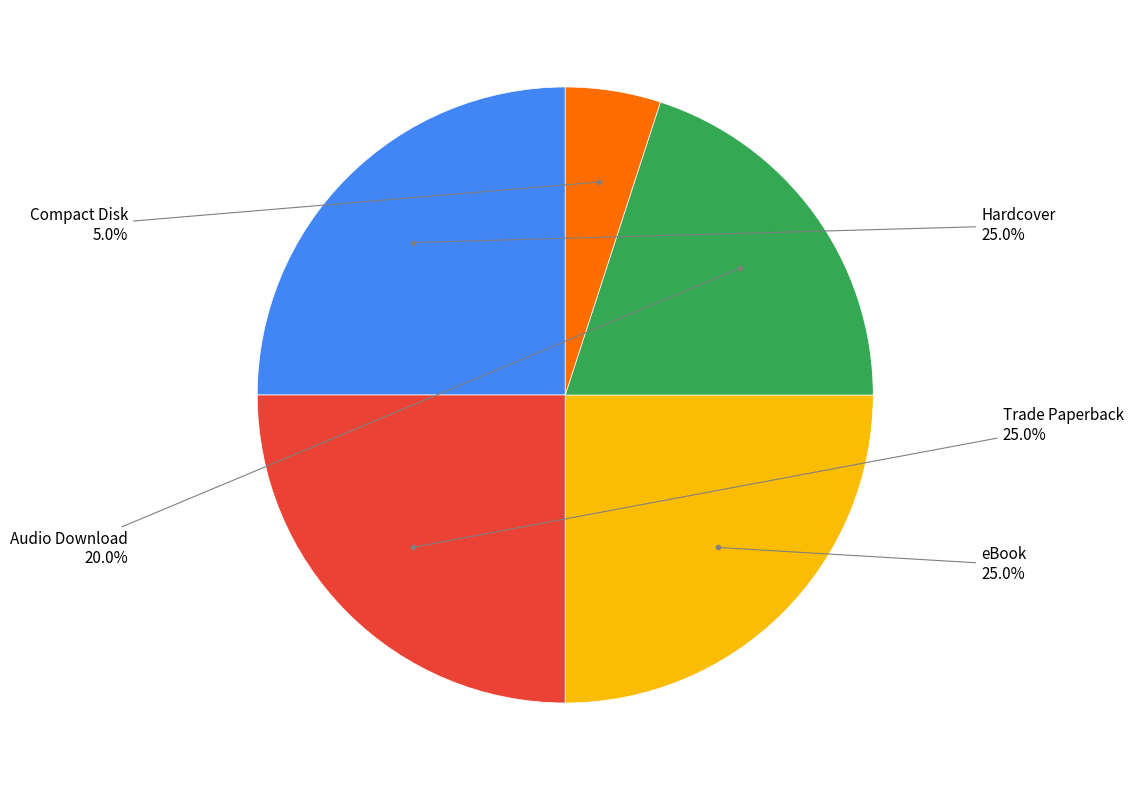

Does any single category account for the majority?

No